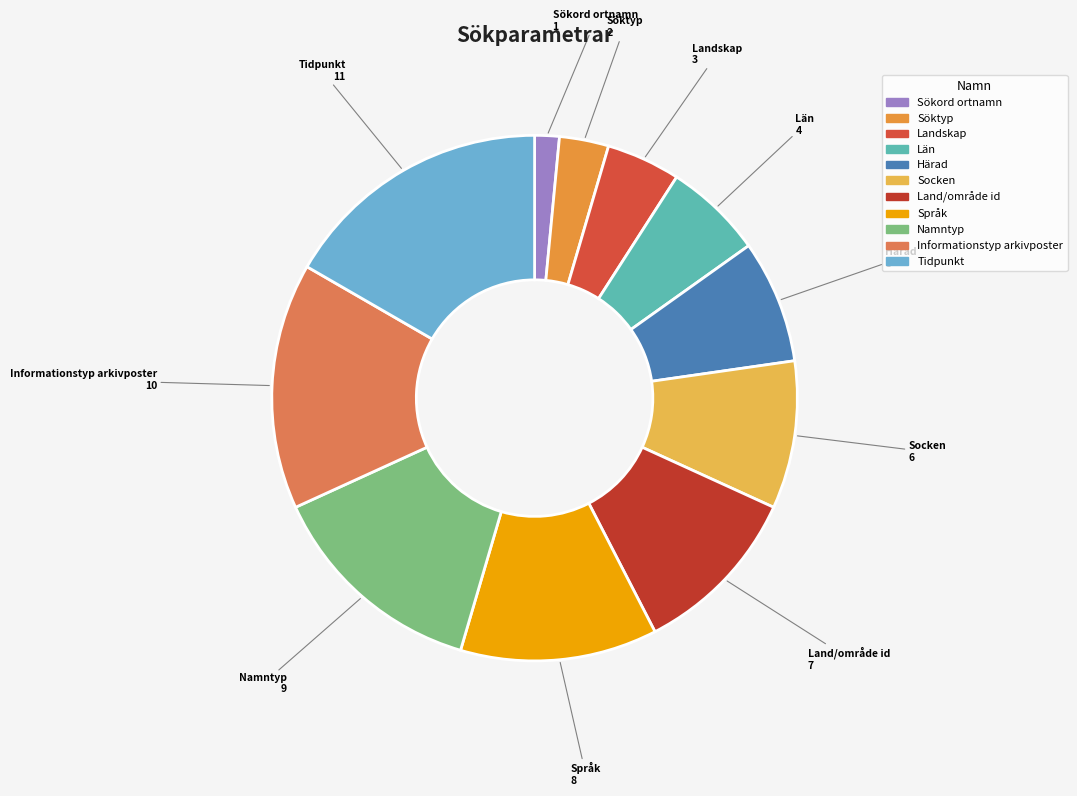

Is Landskap the majority of the pie?

No